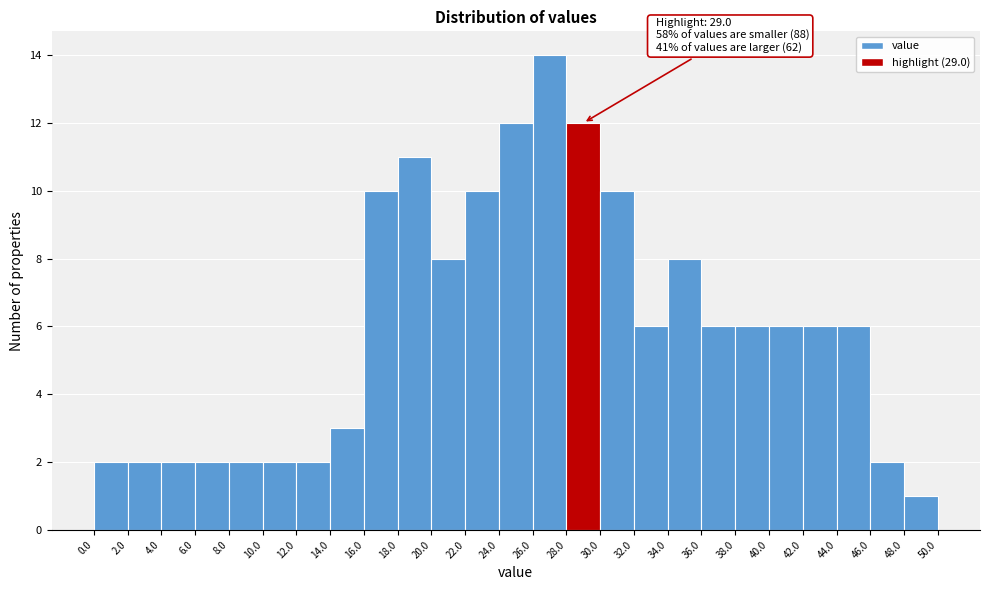

Which range on the x-axis has the tallest bar?

26.0 to 28.0